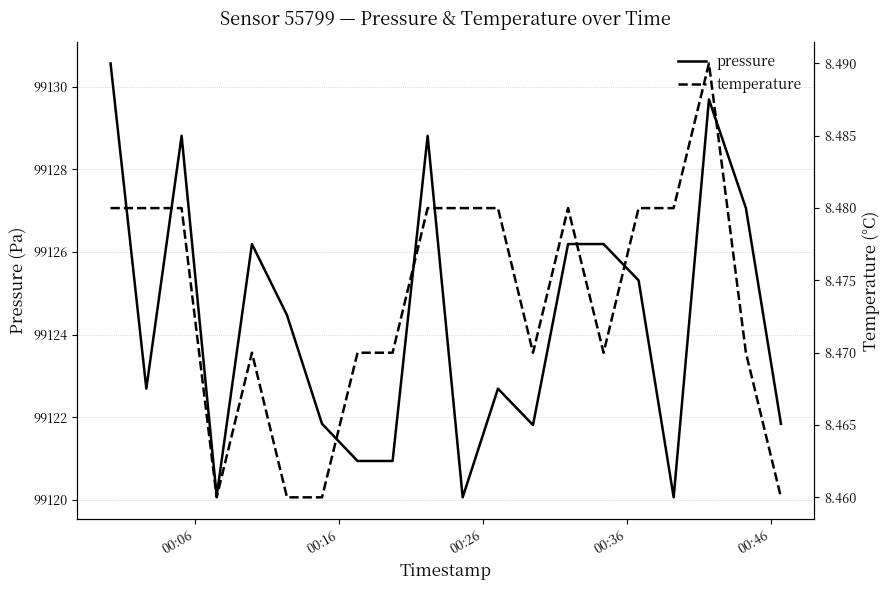

What is the difference between the maximum and minimum values in the pressure series?

10.5